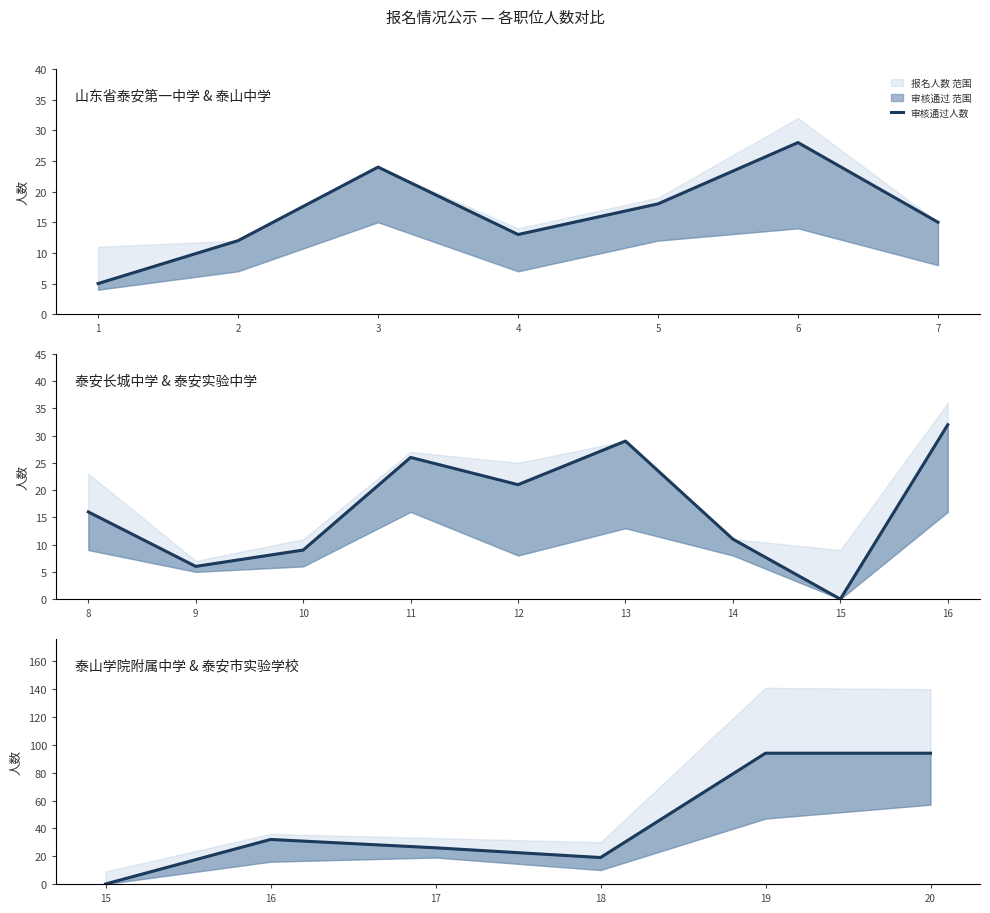

At which category does the data reach its first local valley?

18